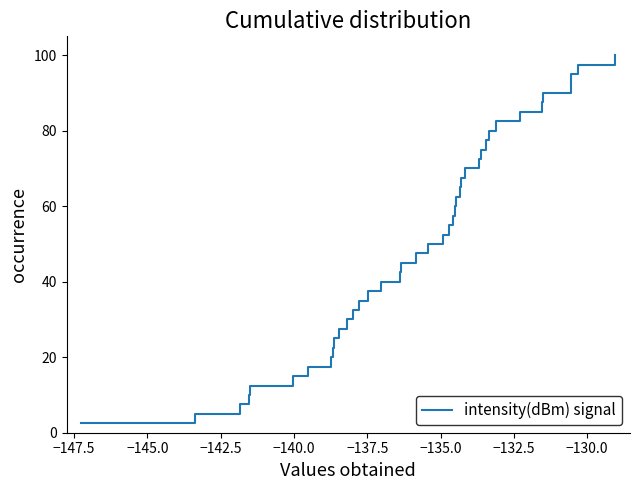

Does the chart have visible grid lines?

No